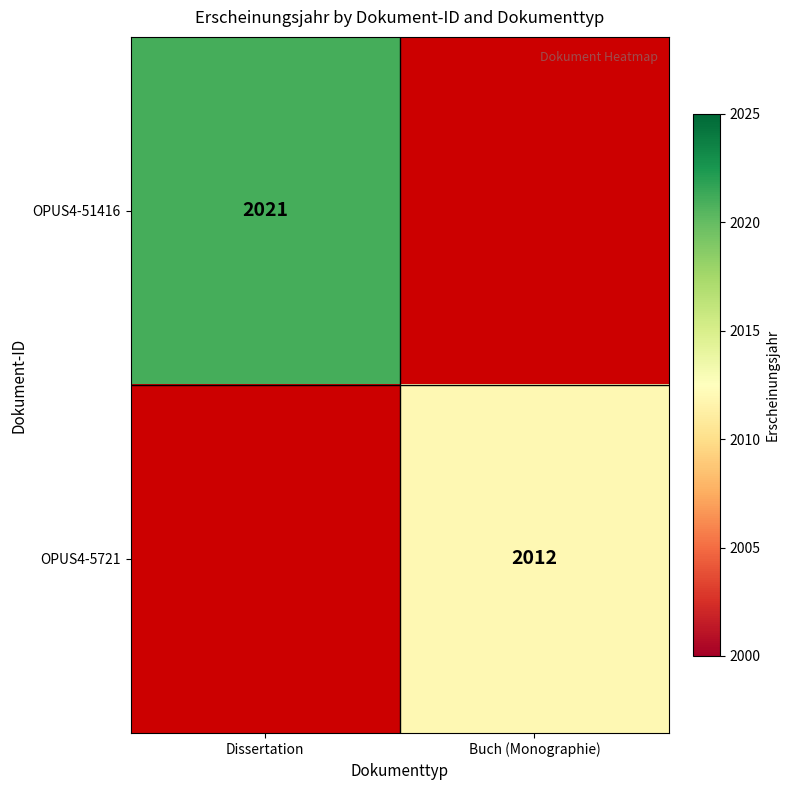

Is it true that OPUS4-51416 equals 2021 at Dissertation?

True